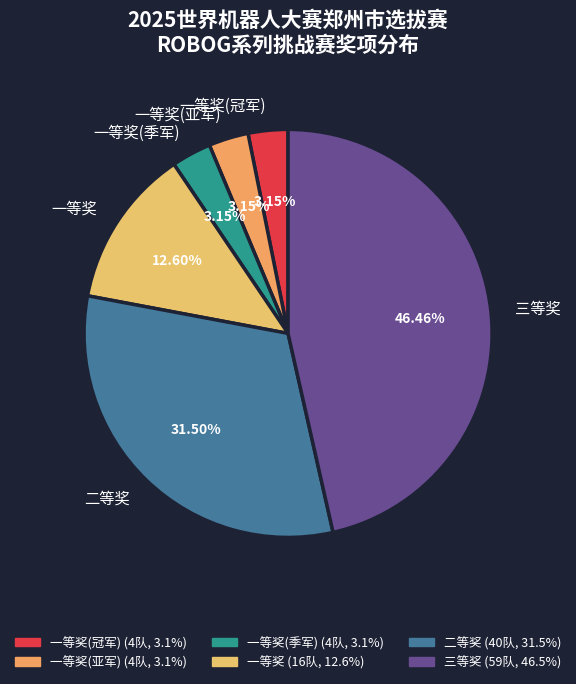

Do 一等奖 and 一等奖(亚军) together represent more than half of the pie?

No